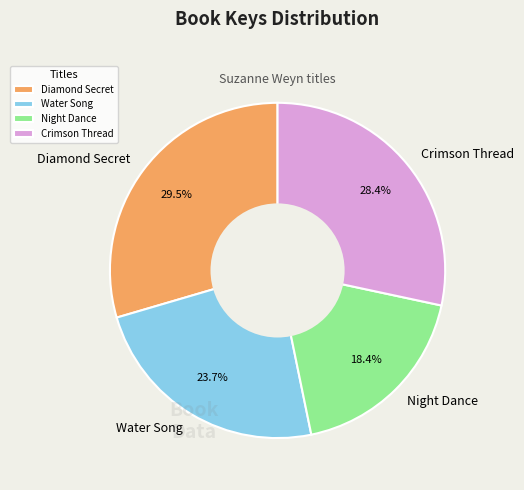

To the nearest percent, what portion does Water Song represent?

24%